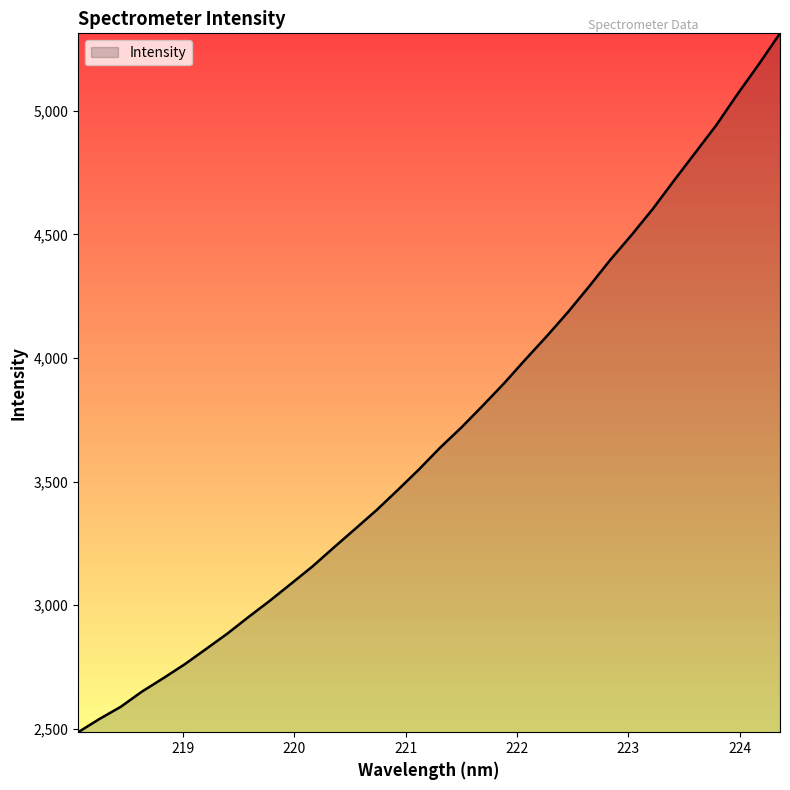

What is the minimum value shown in the chart?

2485.8